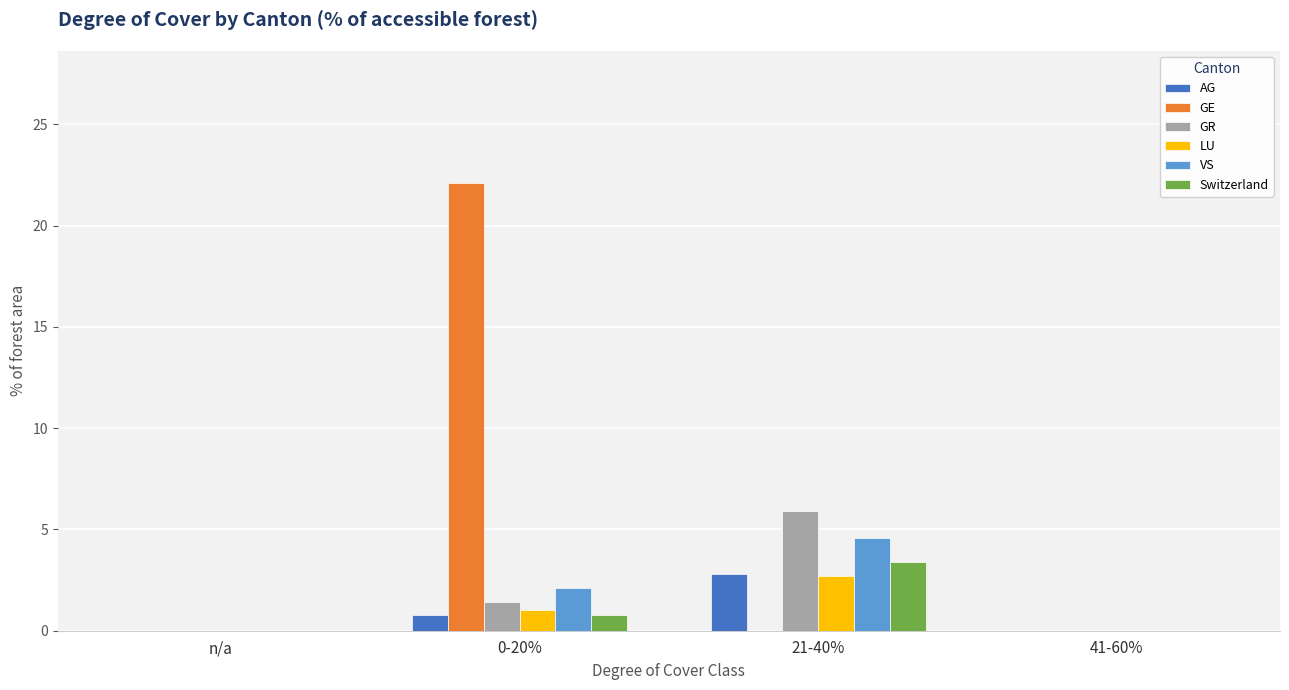

What is the highest value of the GE series?

22.1